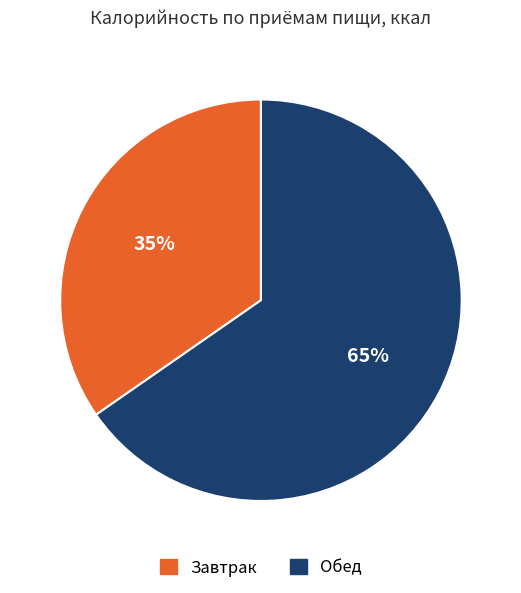

Which slice is the largest?

Обед